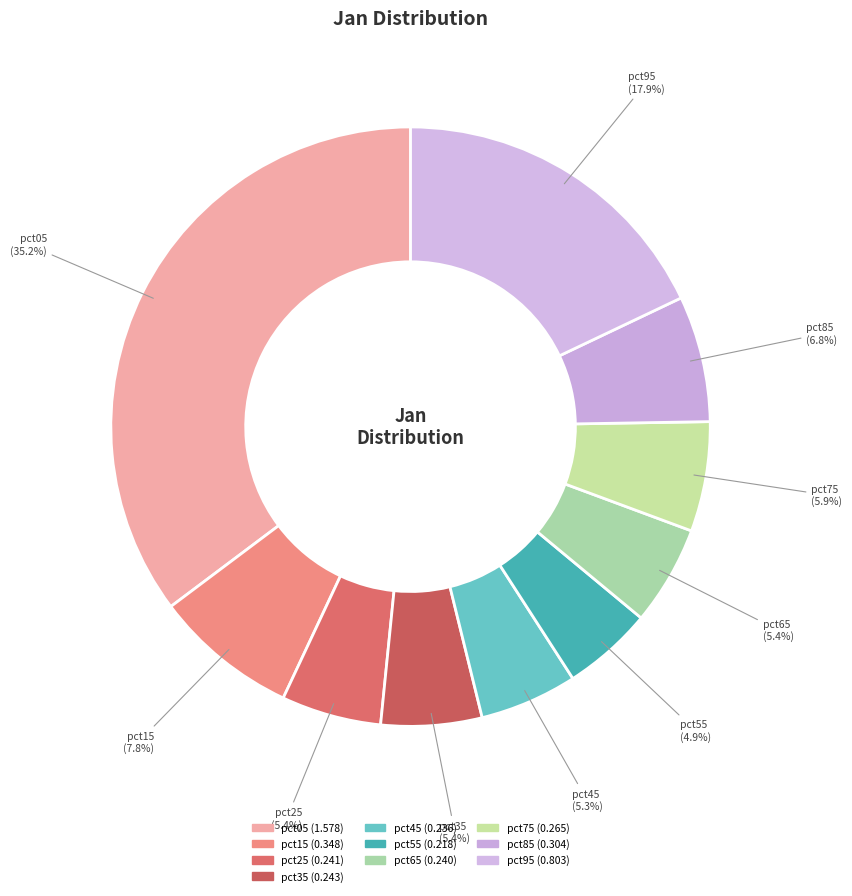

Count the number of slices in the pie.

10